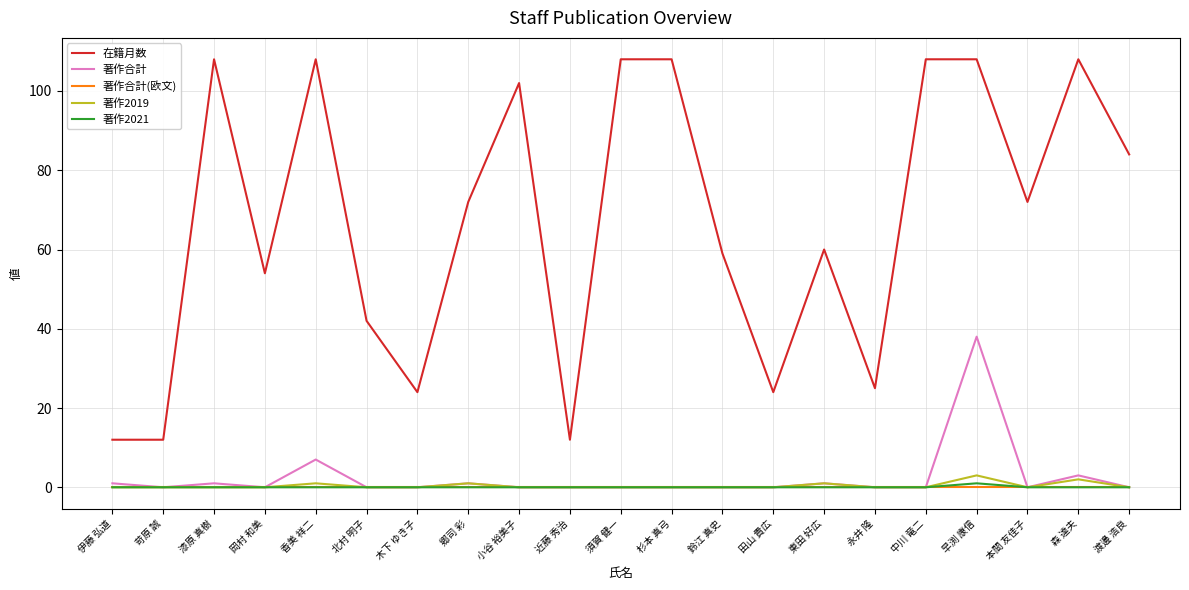

What position from the right is 漆原 真樹?

19